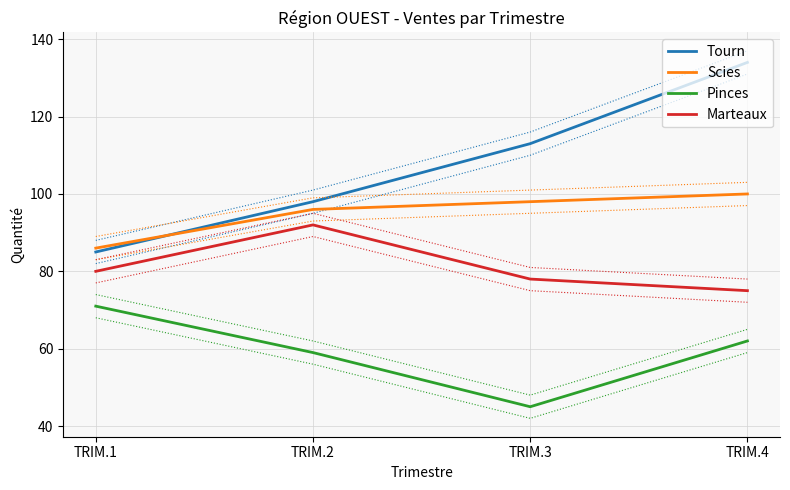

What is the value of the Scies point at the 1st from the left?

86